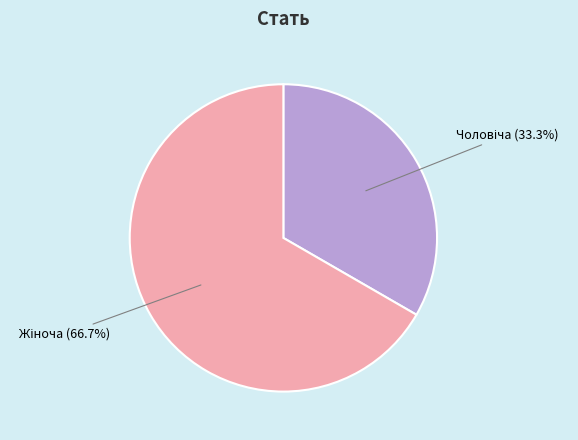

How many slices are in this pie chart?

2